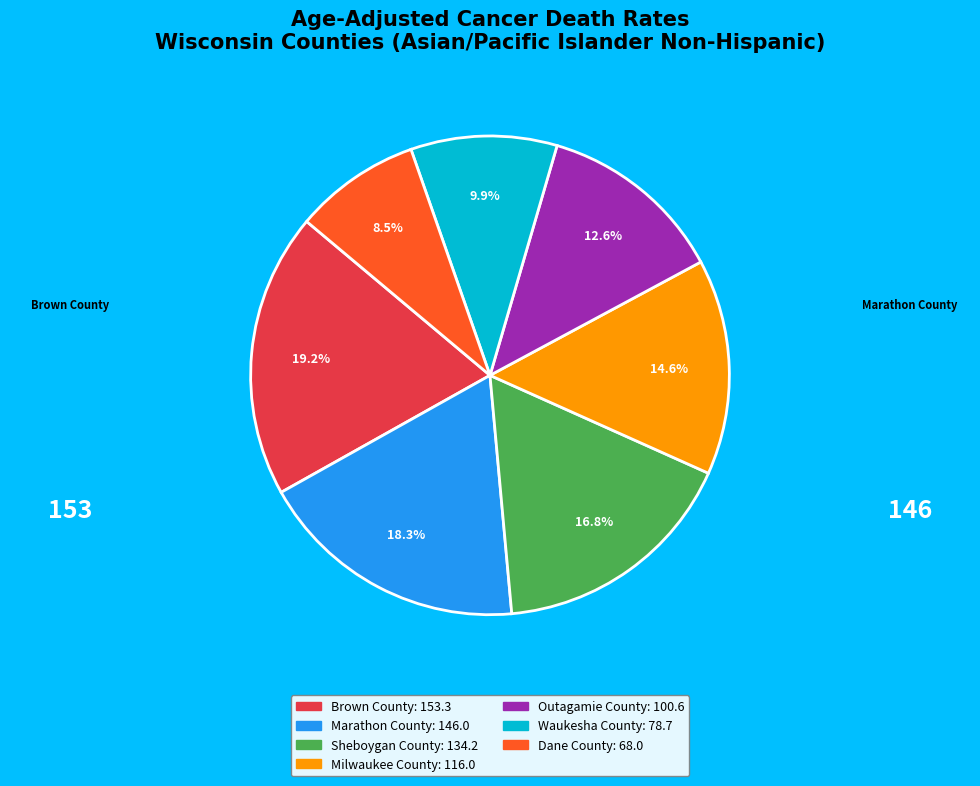

Rank the categories by value from highest to lowest.

Brown County, Marathon County, Sheboygan County, Milwaukee County, Outagamie County, Waukesha County, Dane County